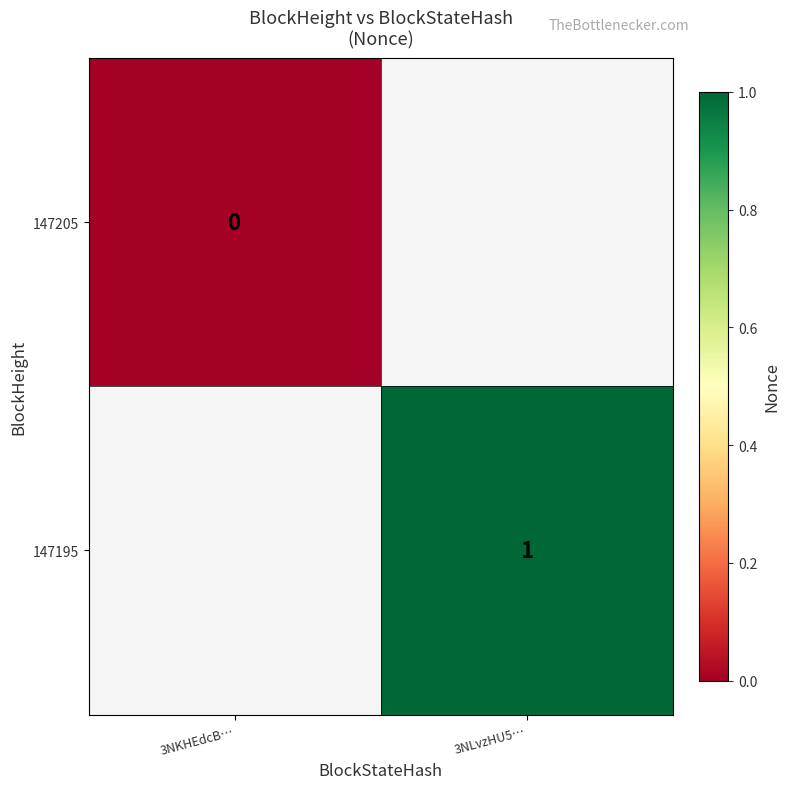

Is the value of 147205 at 3NKHEdcB… greater than the value of 147195 at 3NLvzHU5…?

No